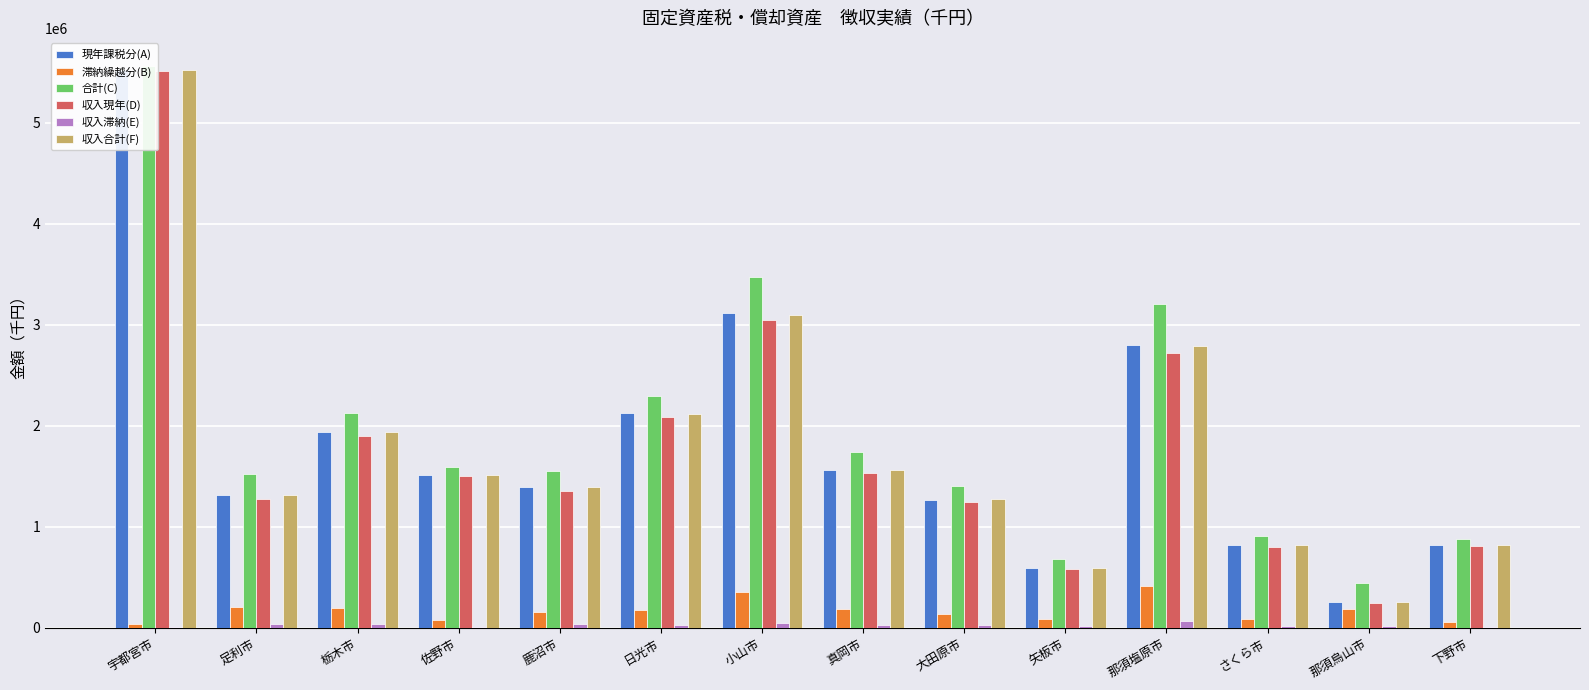

Which series changed the most between 宇都宮市 and 大田原市?

収入現年(D)